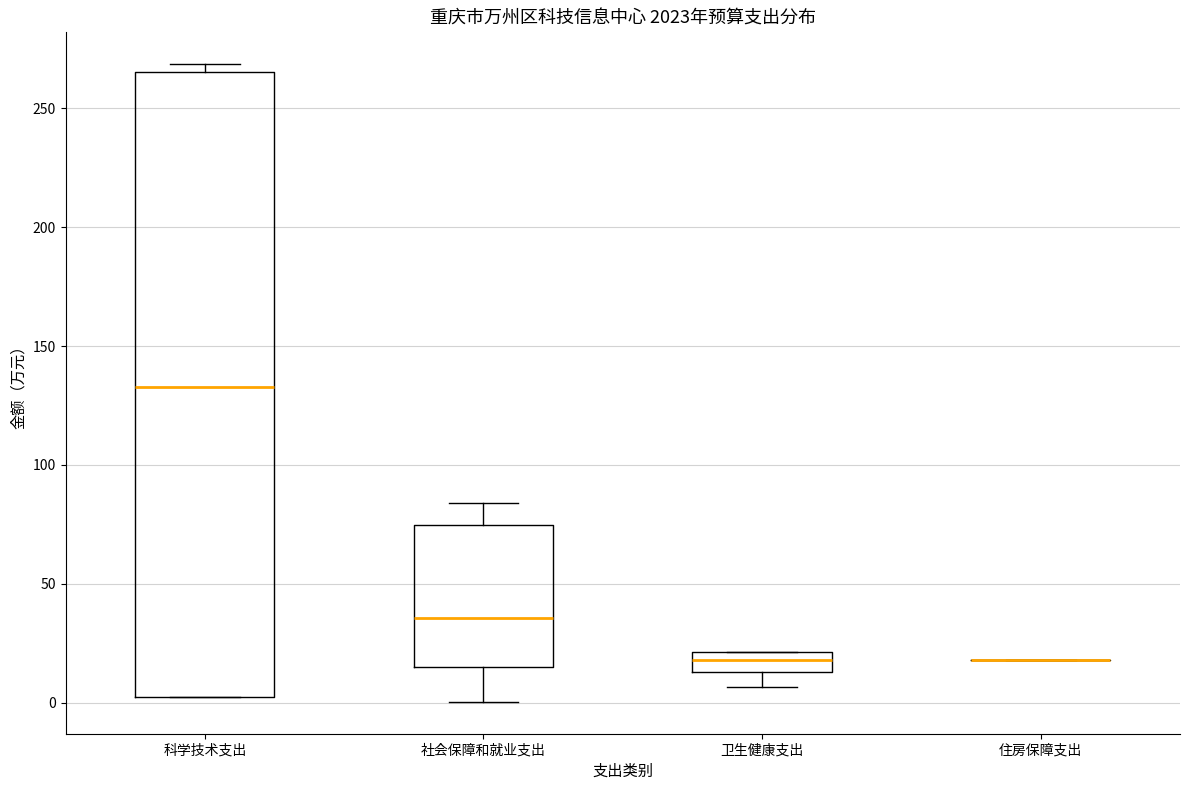

Reading left to right, transcribe this box plot: for each box, give where its median line is, the range the box spans, and where its two whiskers end, as read against the y-axis. The values are not printed on the chart, so give them approximately, as read against the axis.

科学技术支出: median 135, box 5 to 265, whiskers 5 to 270
社会保障和就业支出: median 35, box 15 to 75, whiskers 0 to 85
卫生健康支出: median 20 (inside the box), box 15 to 20, whiskers 5 to 20
住房保障支出: box collapsed to a line at 20, whiskers 20 to 20